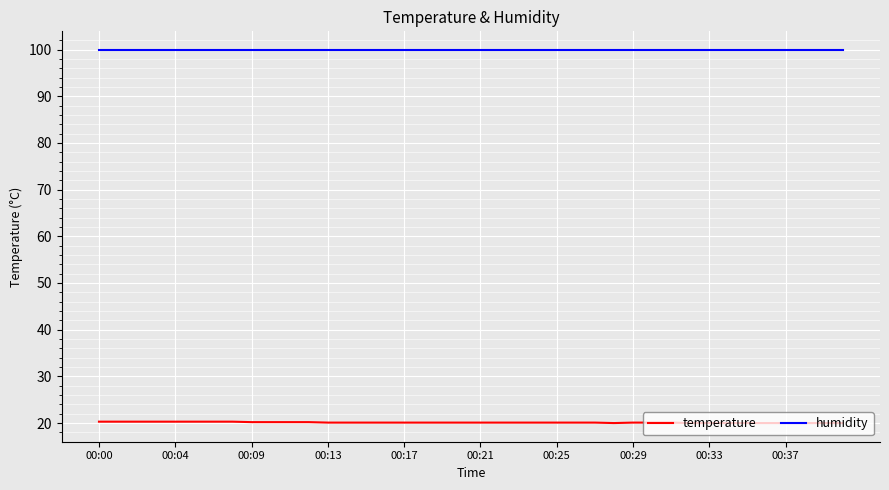

True or false: humidity and temperature intersect in this chart.

False